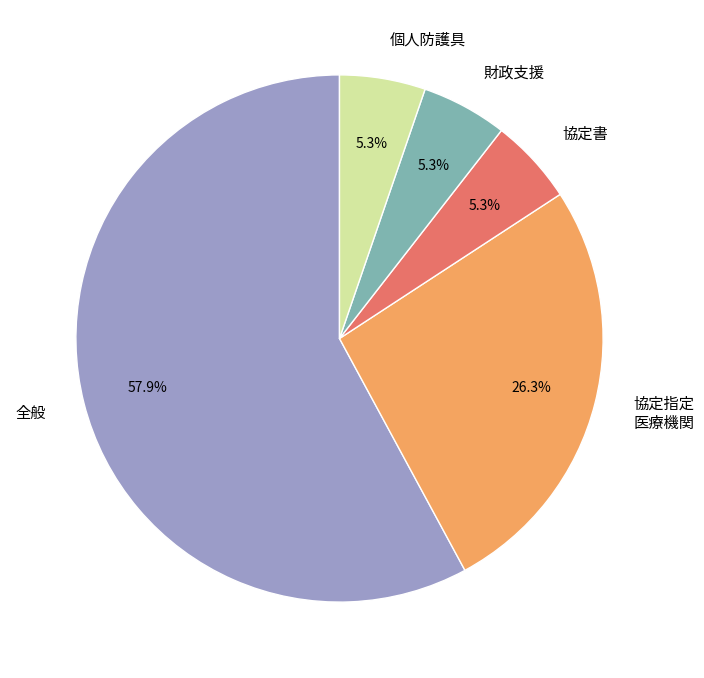

Count the number of slices in the pie.

5